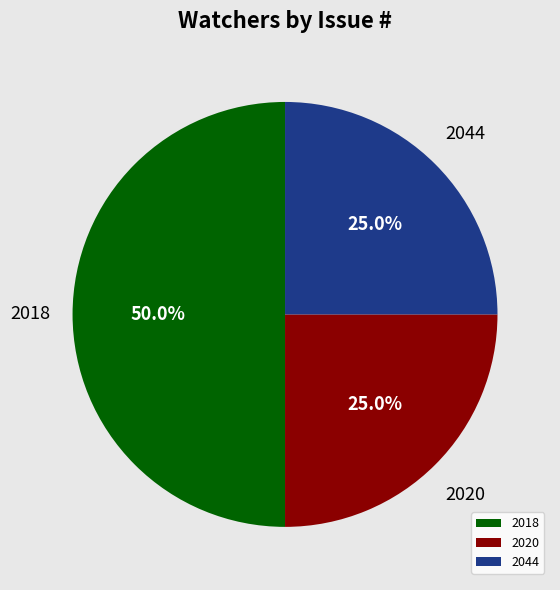

Do 2018 and 2044 together represent more than half of the pie?

Yes